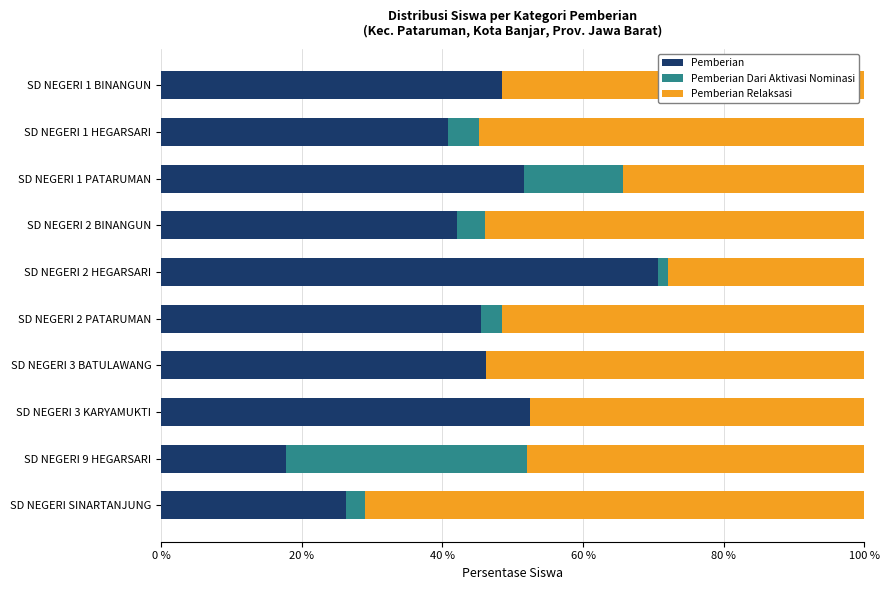

What is the sum of all Pemberian values?

441.6